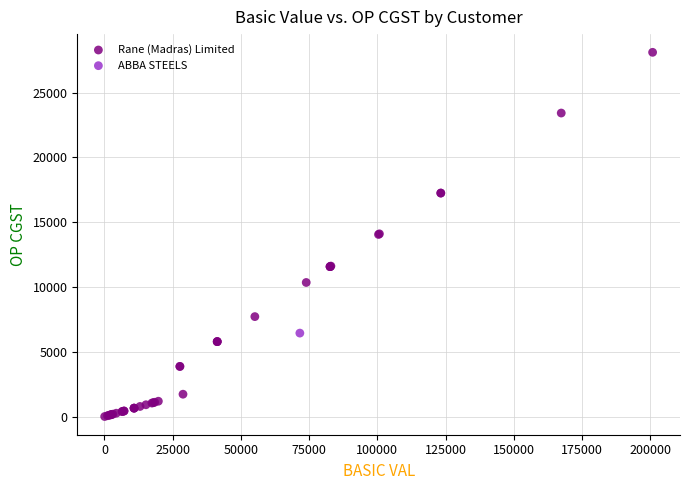

What are all the series names shown in the legend?

Rane (Madras) Limited, ABBA STEELS